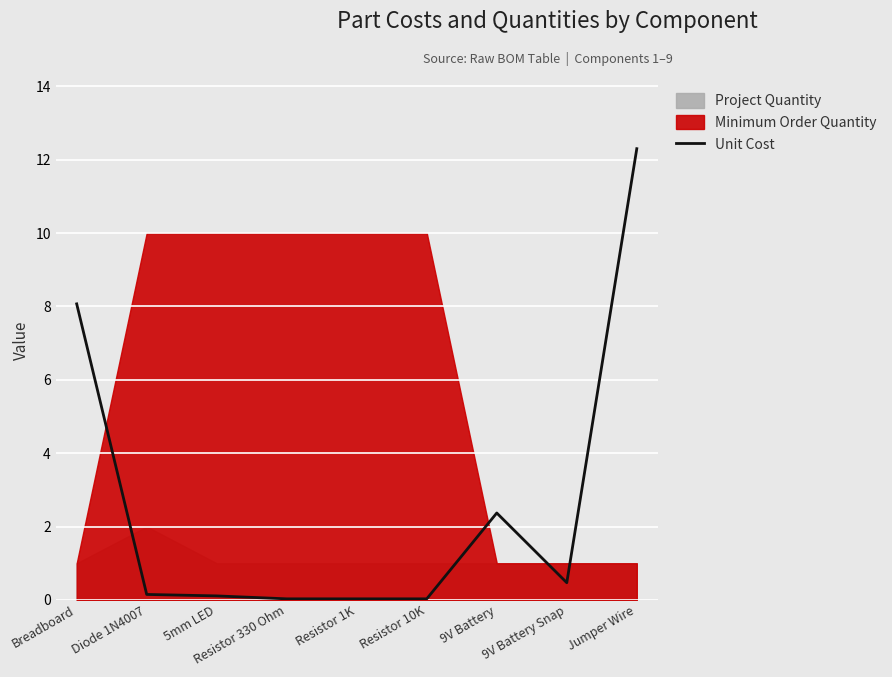

True or false: there are more than 2 points higher than both neighbors.

False